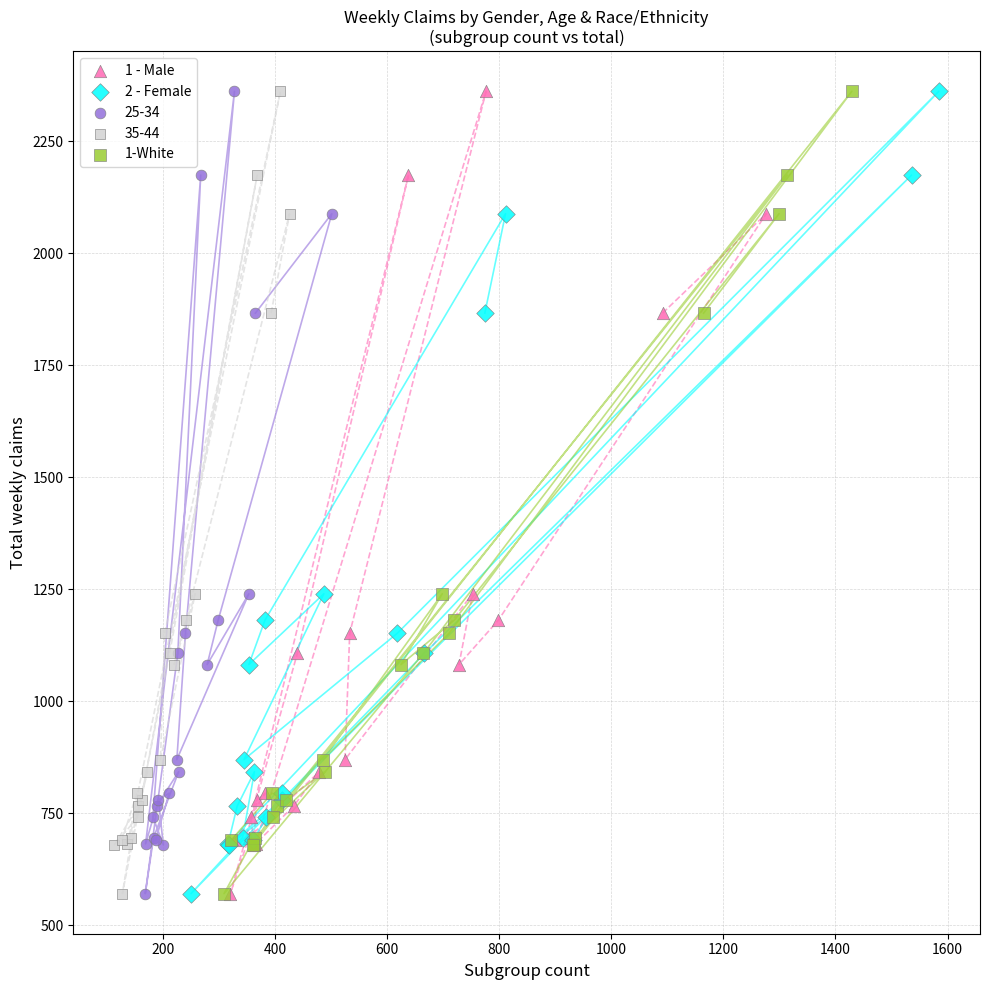

What are all the series names shown in the legend?

1 - Male, 2 - Female, 25-34, 35-44, 1-White